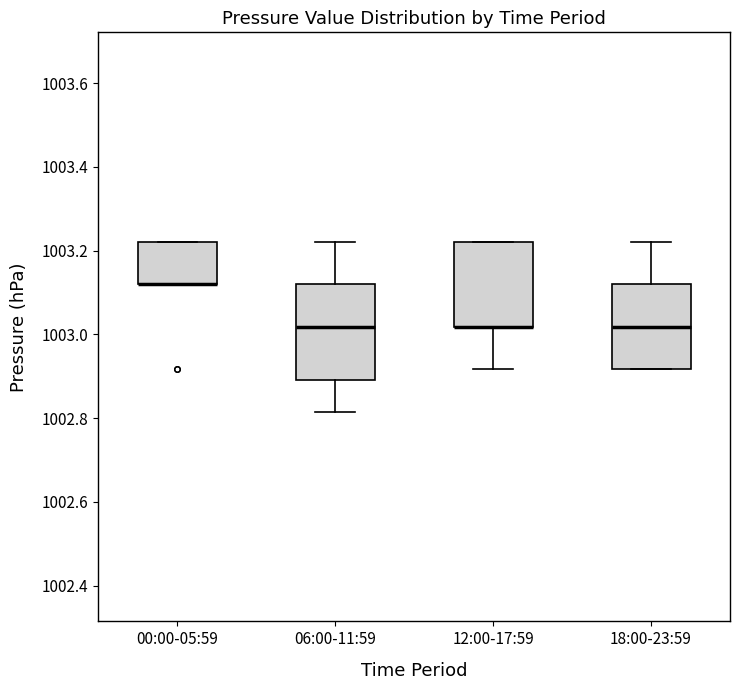

Reading left to right, transcribe this box plot: for each box, give where its median line is, the range the box spans, and where its two whiskers end, as read against the y-axis. The values are not printed on the chart, so give them approximately, as read against the axis.

00:00-05:59: median 1003.12 (drawn on the box's lower edge), box 1003.12 to 1003.22, whiskers 1003.12 to 1003.22
06:00-11:59: median 1003.02, box 1002.90 to 1003.12, whiskers 1002.82 to 1003.22
12:00-17:59: median 1003.02 (drawn on the box's lower edge), box 1003.02 to 1003.22, whiskers 1002.92 to 1003.22
18:00-23:59: median 1003.02, box 1002.92 to 1003.12, whiskers 1002.92 to 1003.22